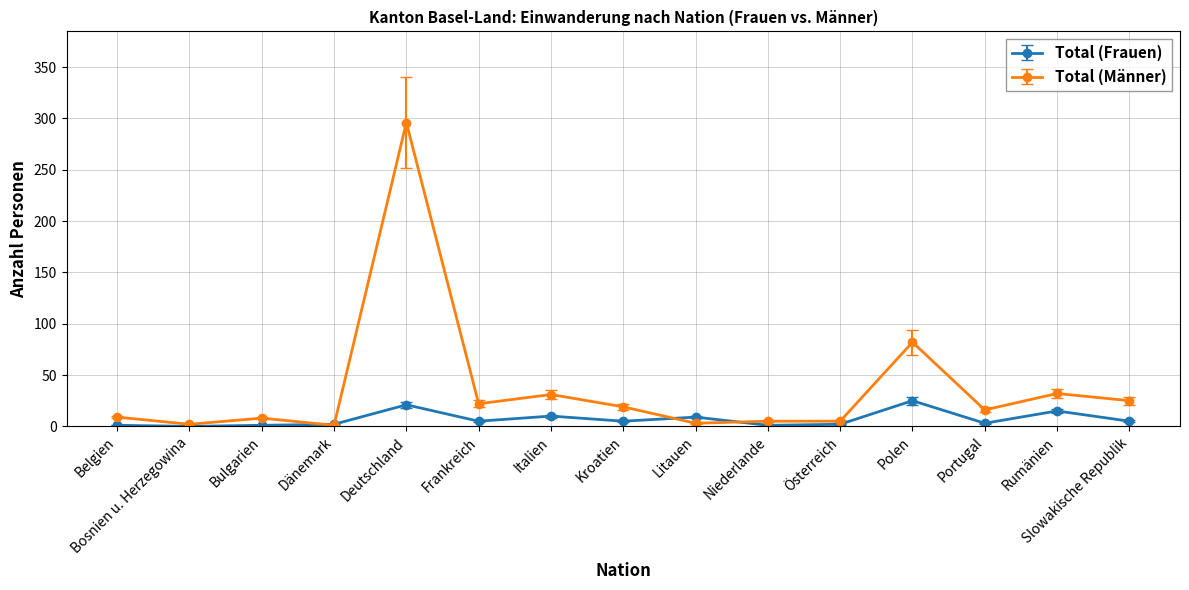

What is the average value of the Total (Frauen) series?

7